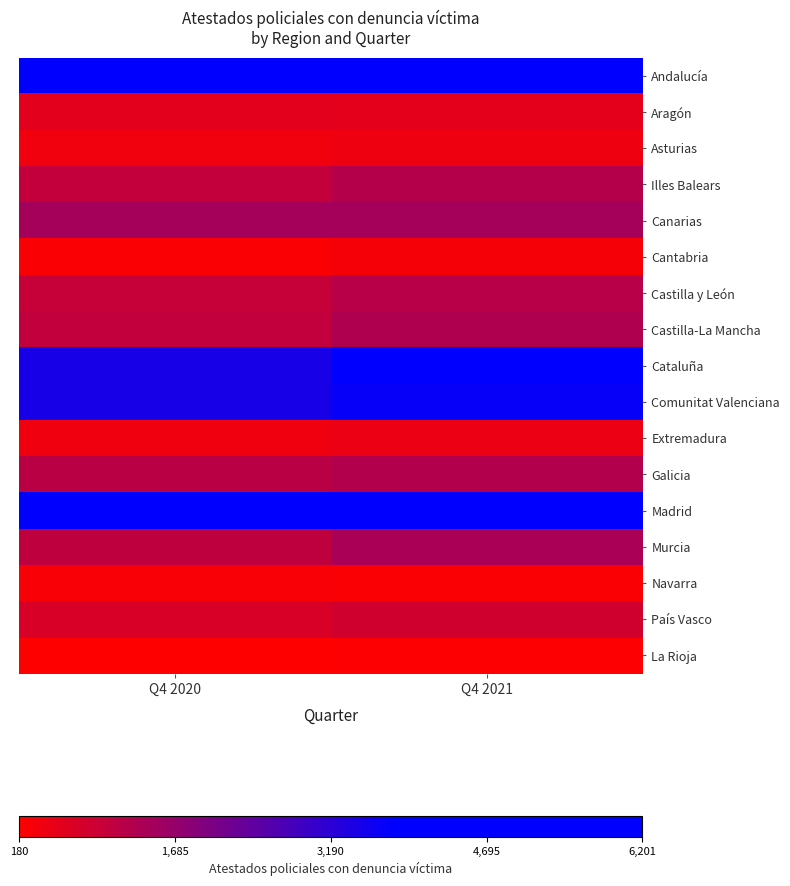

Rank the series by their maximum value, from lowest to highest.

La Rioja, Navarra, Cantabria, Asturias, Extremadura, Aragón, País Vasco, Castilla y León, Illes Balears, Galicia, Castilla-La Mancha, Murcia, Canarias, Comunitat Valenciana, Cataluña, Madrid, Andalucía